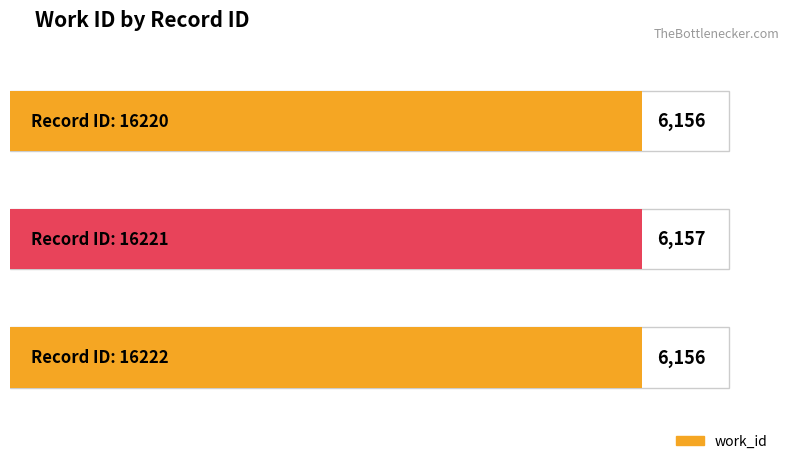

What is the sum of the values at 16221 and 16222?

12313